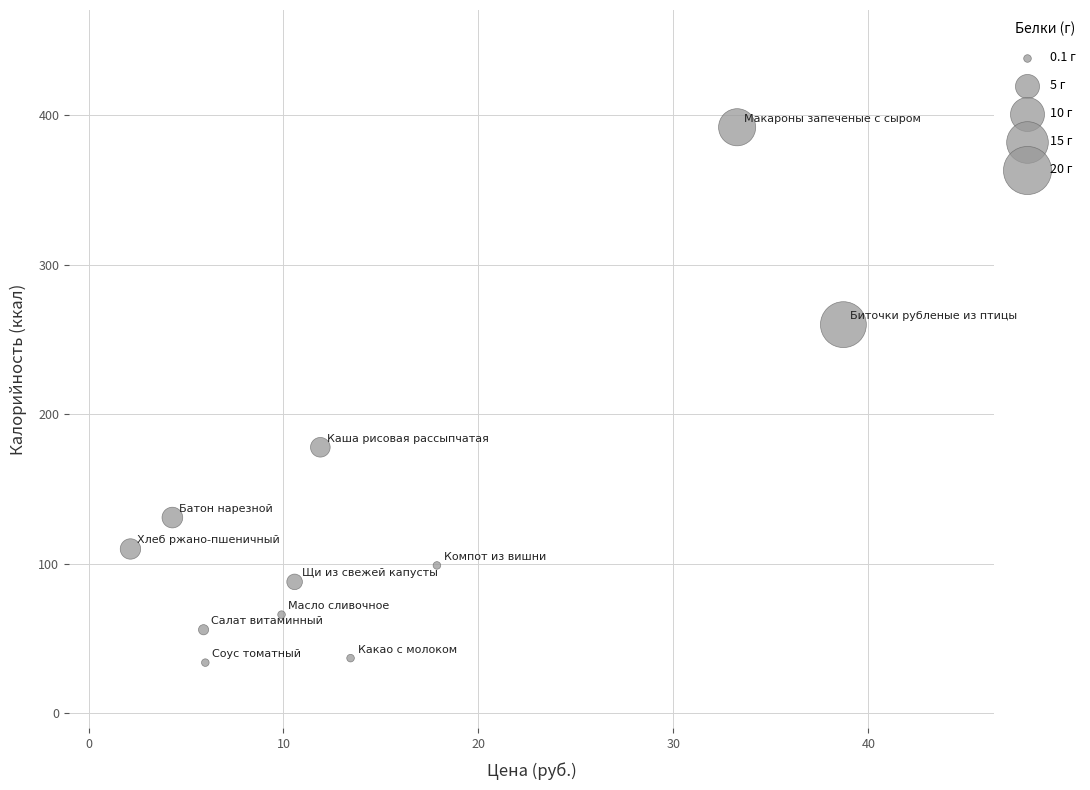

What is the average X value?

14.0